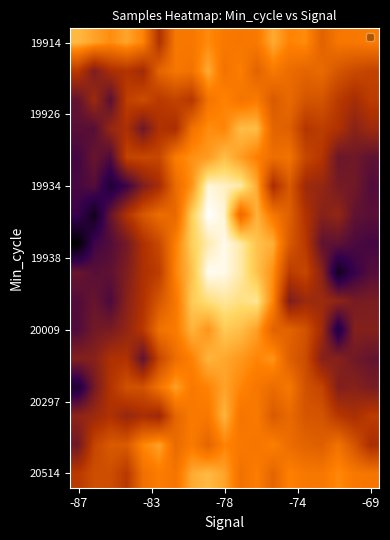

At how many categories does at least one series exceed 0?

19